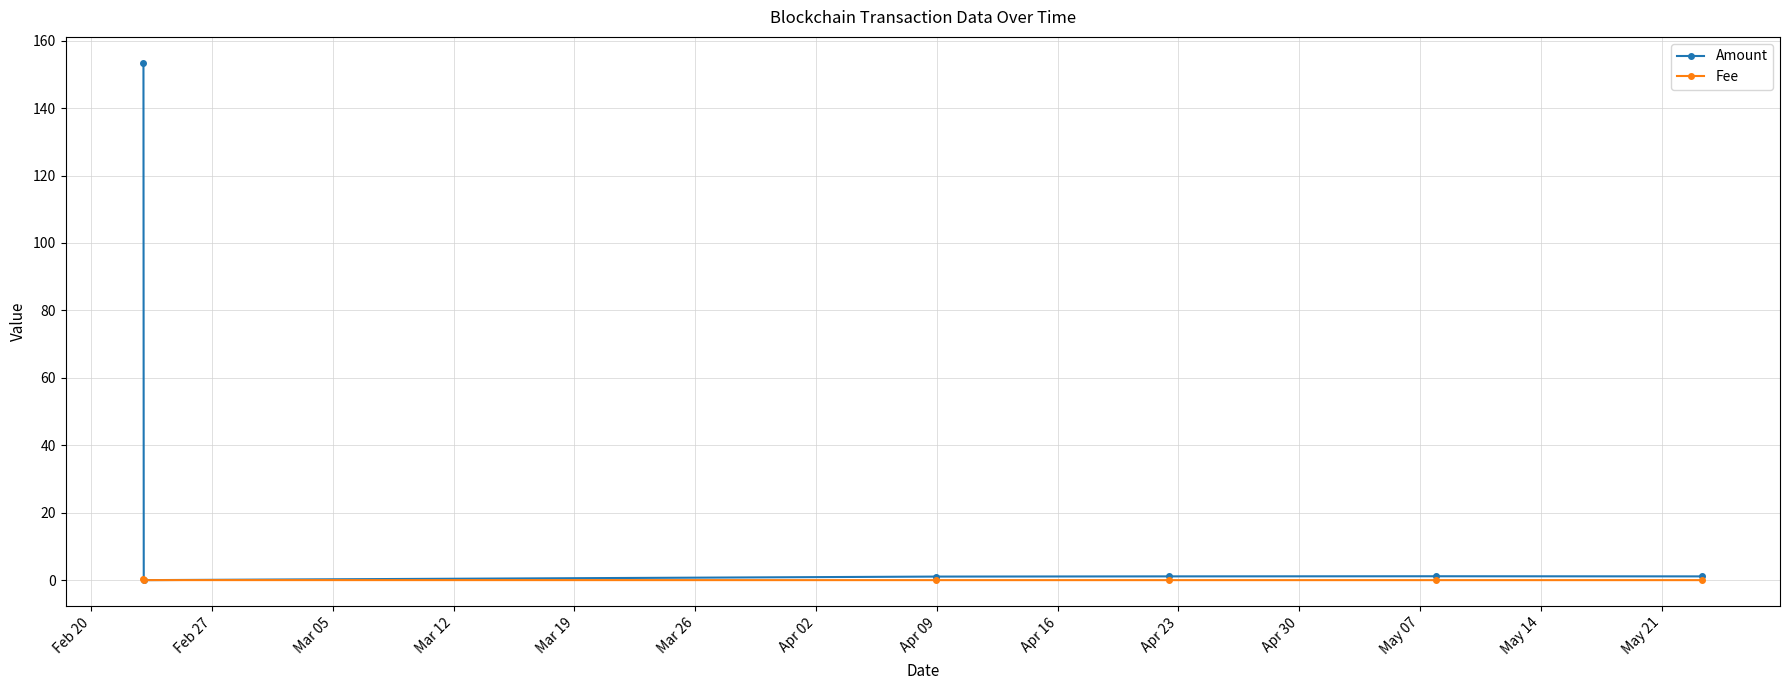

True or false: Fee has more than 2 points higher than both neighbors.

False